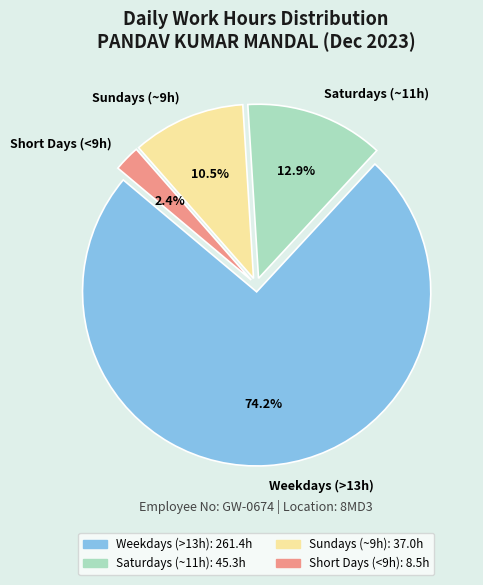

What is the ratio of the value at Sundays (~9h) to the value at Short Days (<9h)?

4.4